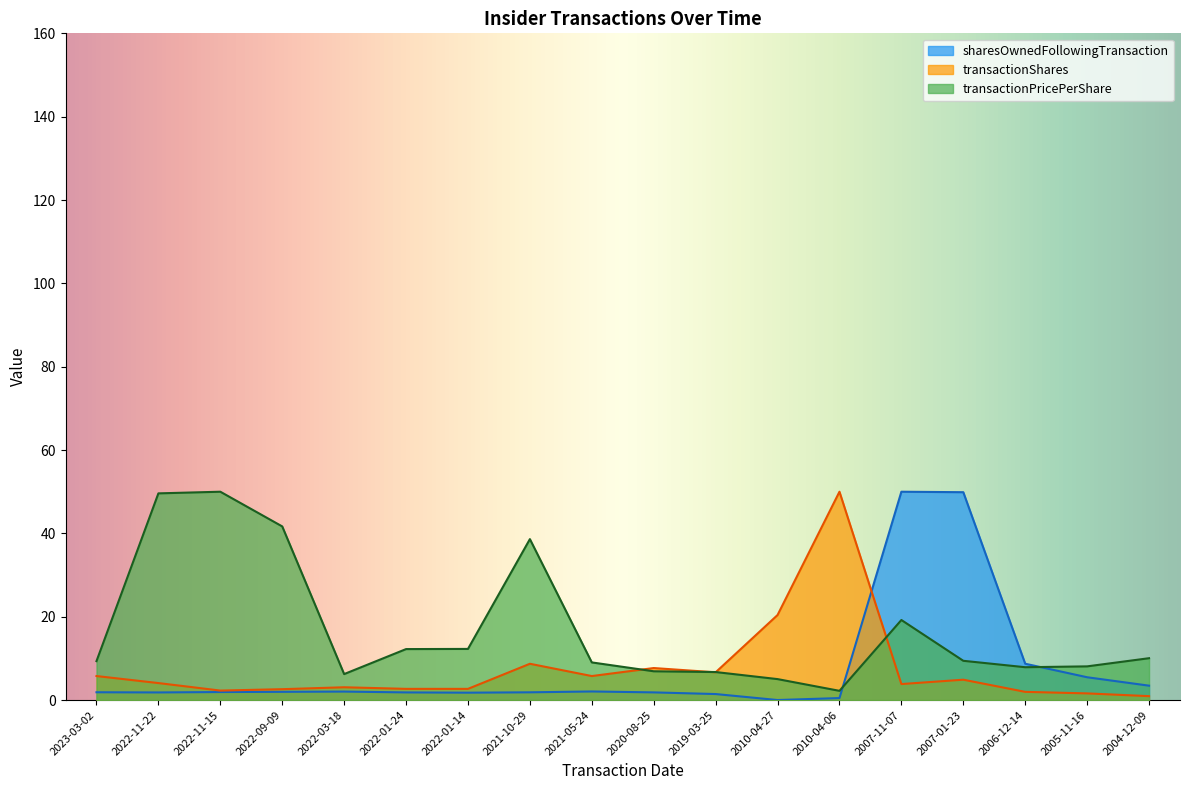

Which series has the largest total across all categories?

transactionPricePerShare